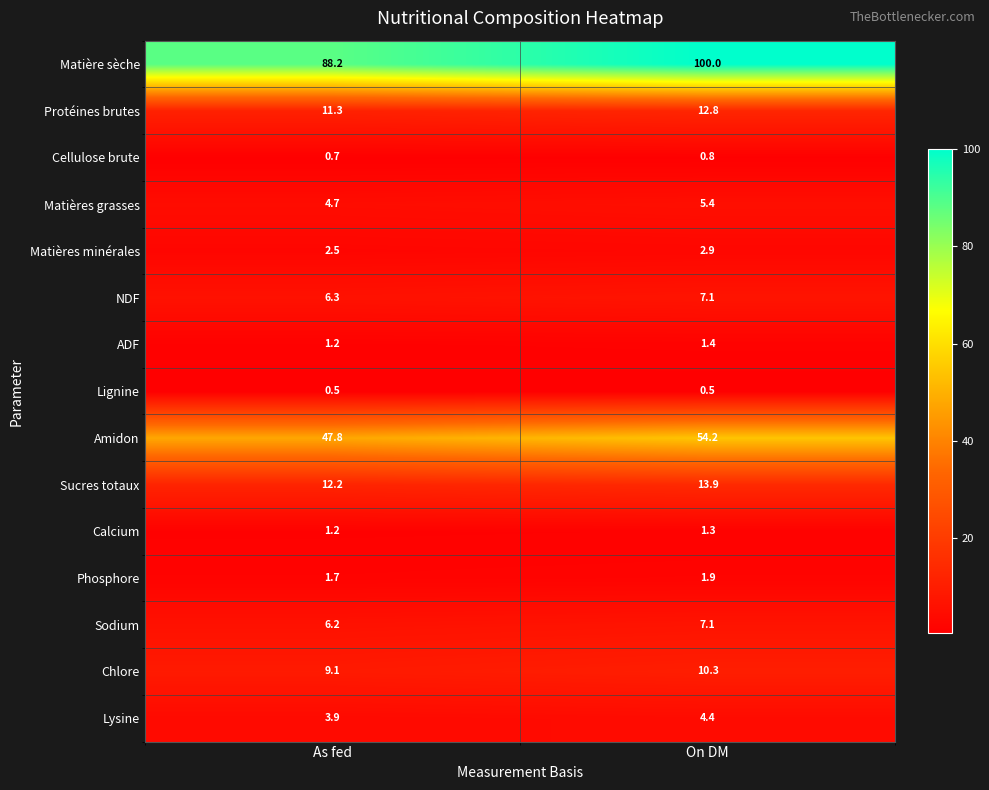

Reading left to right, list all the values displayed in this chart.

Matière sèche: As fed=88.2	On DM=100.0
Protéines brutes: As fed=11.3	On DM=12.8
Cellulose brute: As fed=0.7	On DM=0.8
Matières grasses: As fed=4.7	On DM=5.4
Matières minérales: As fed=2.5	On DM=2.9
NDF: As fed=6.3	On DM=7.1
ADF: As fed=1.2	On DM=1.4
Lignine: As fed=0.5	On DM=0.5
Amidon: As fed=47.8	On DM=54.2
Sucres totaux: As fed=12.2	On DM=13.9
Calcium: As fed=1.2	On DM=1.3
Phosphore: As fed=1.7	On DM=1.9
Sodium: As fed=6.2	On DM=7.1
Chlore: As fed=9.1	On DM=10.3
Lysine: As fed=3.9	On DM=4.4